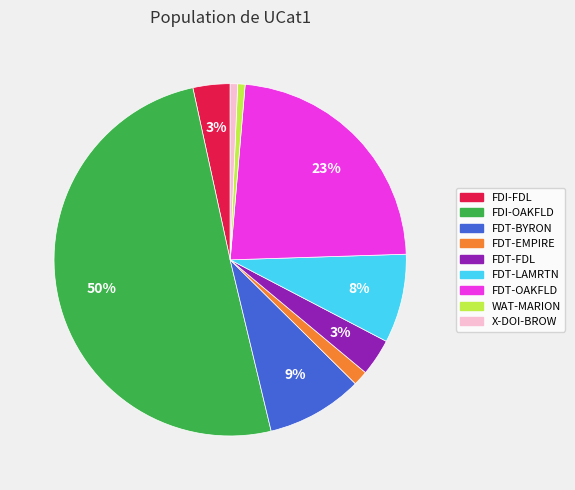

To the nearest percent, what is the average slice percentage?

11%